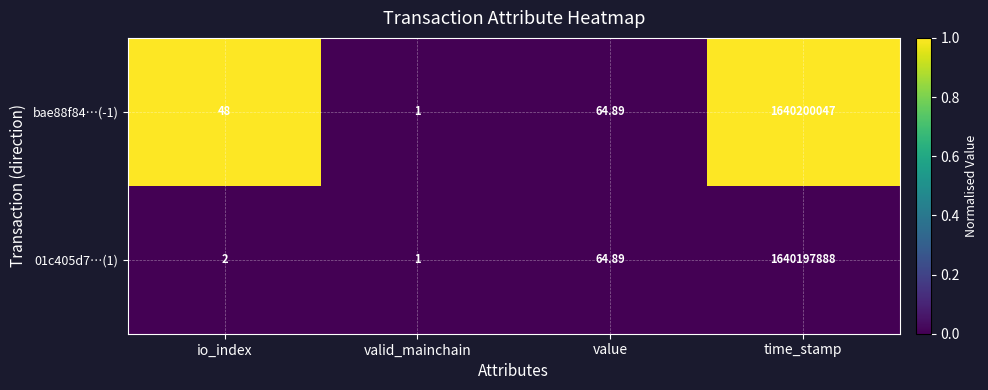

How many data points in bae88f84…(-1) are less than 64?

2